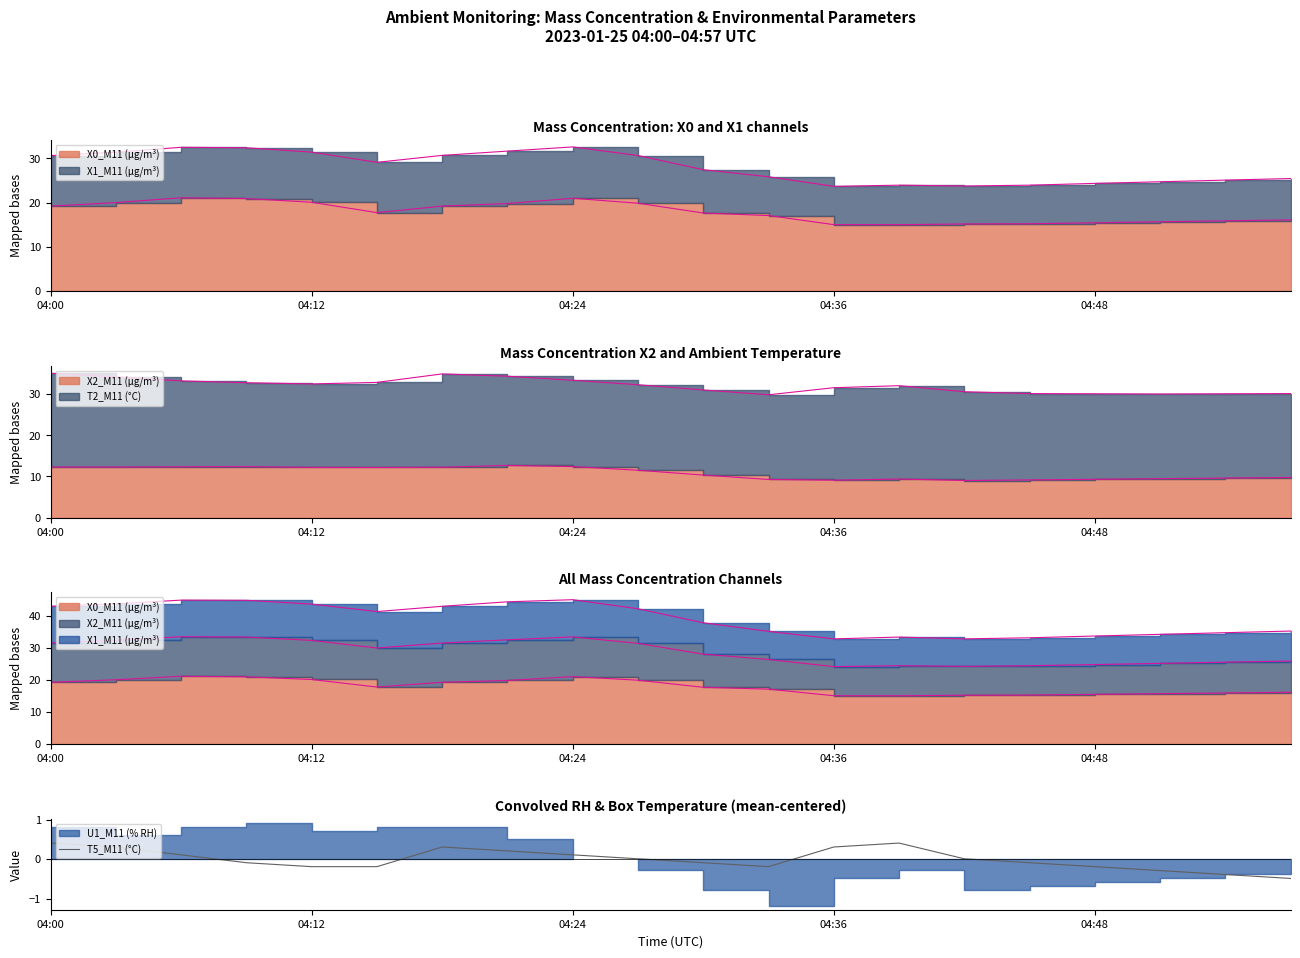

Where is the data nearest to the value 0?

9